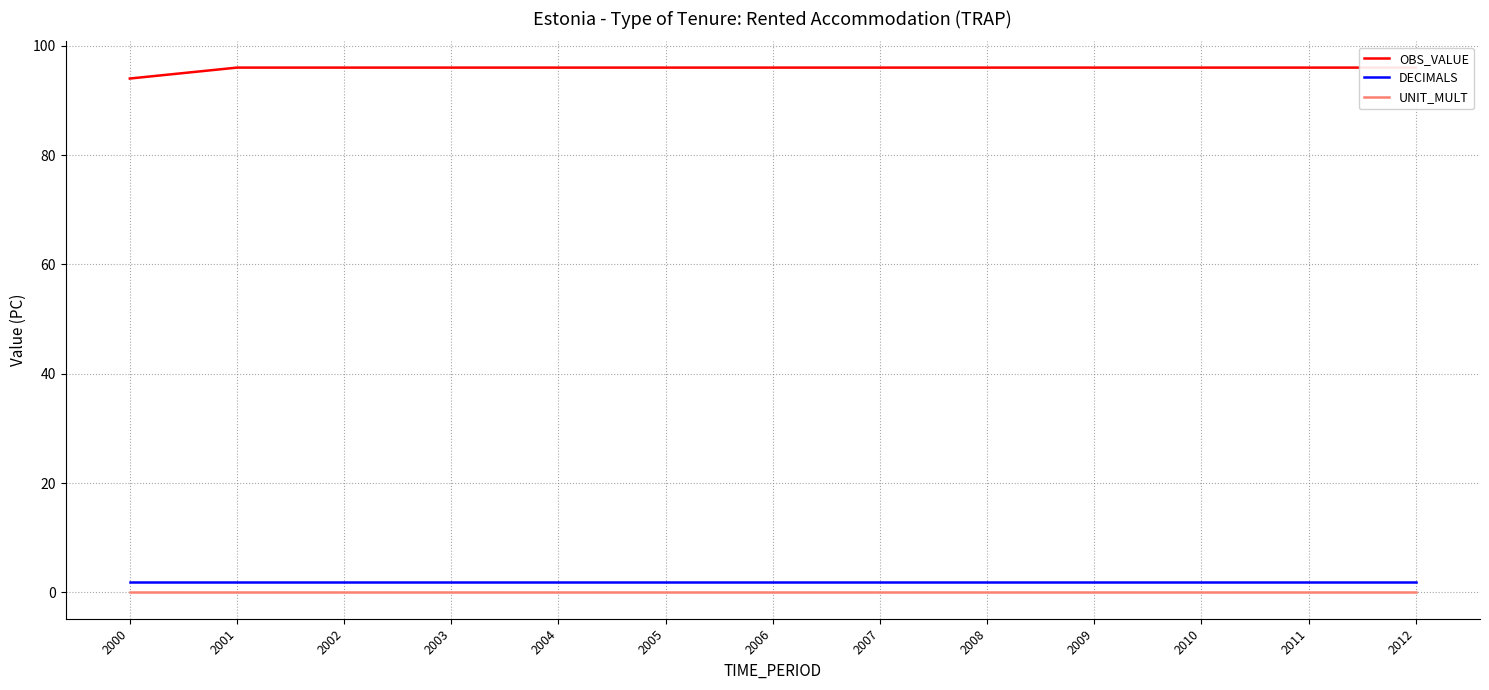

What is the spread (max minus min) of values at 2000?

94